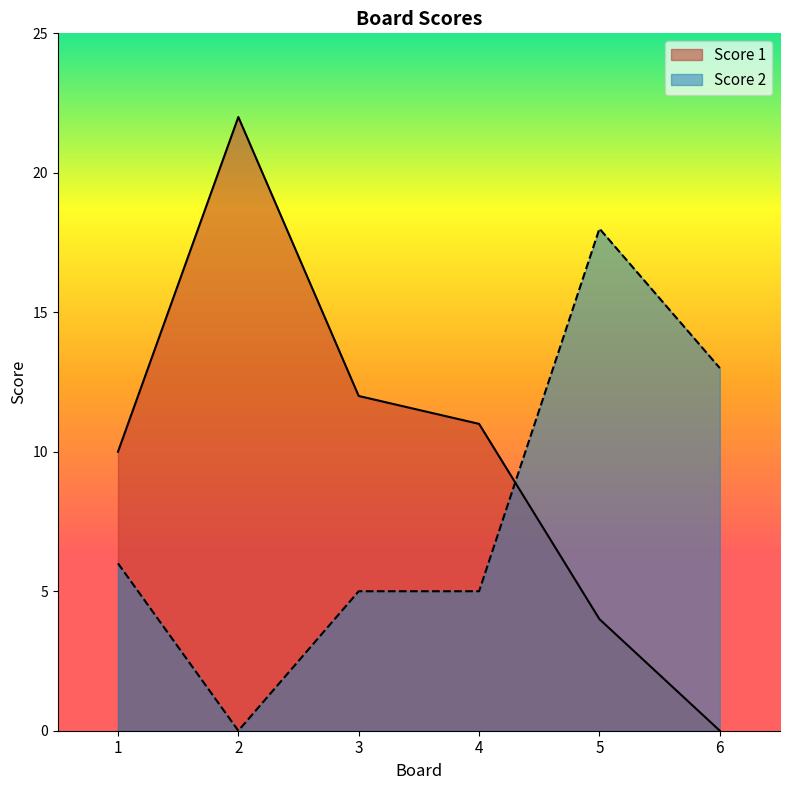

How many data points does each series have?

6